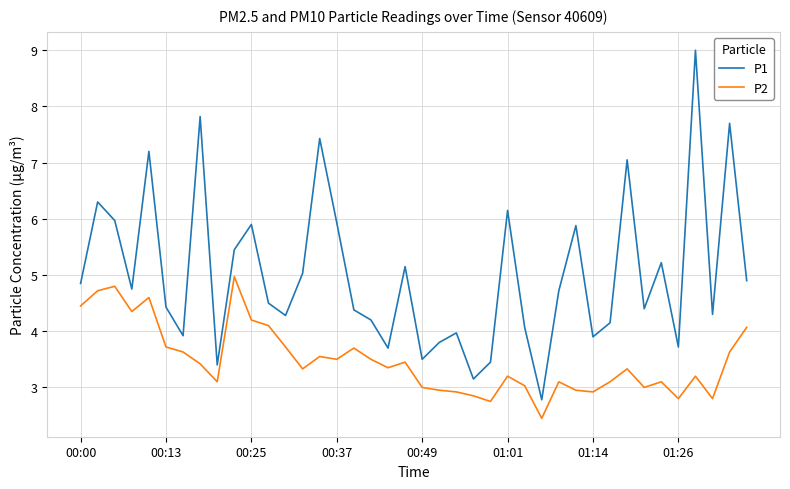

True or false: P1 and P2 intersect in this chart.

False